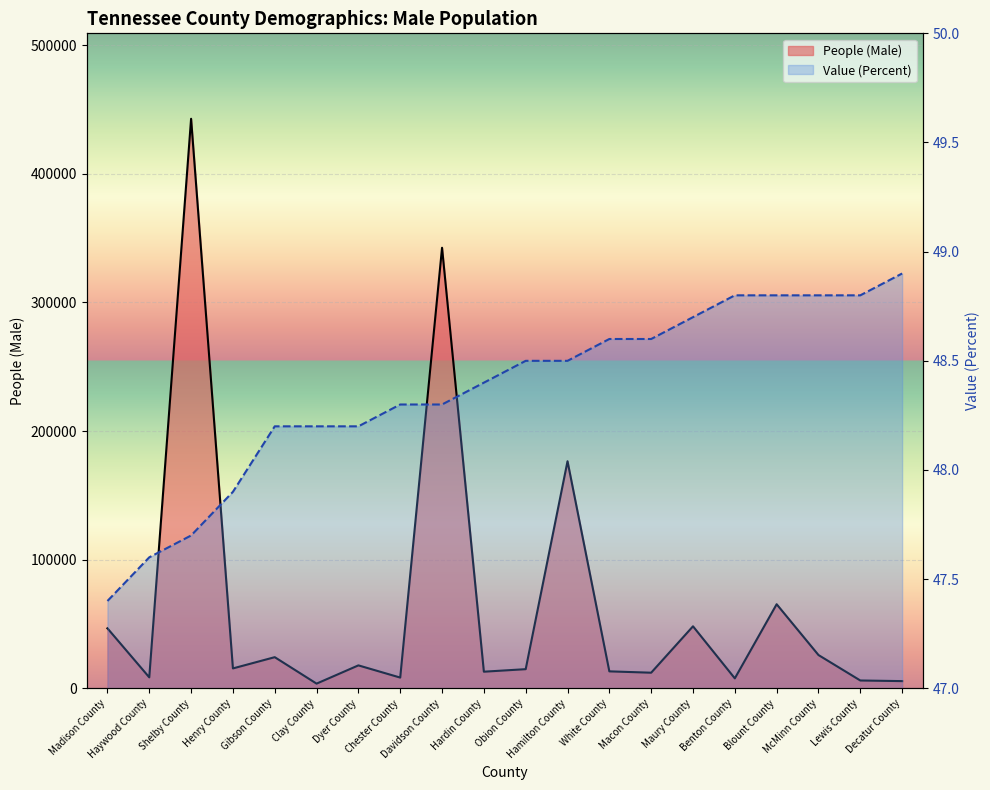

True or false: People (Male) line and Value (Percent) line intersect in this chart.

False